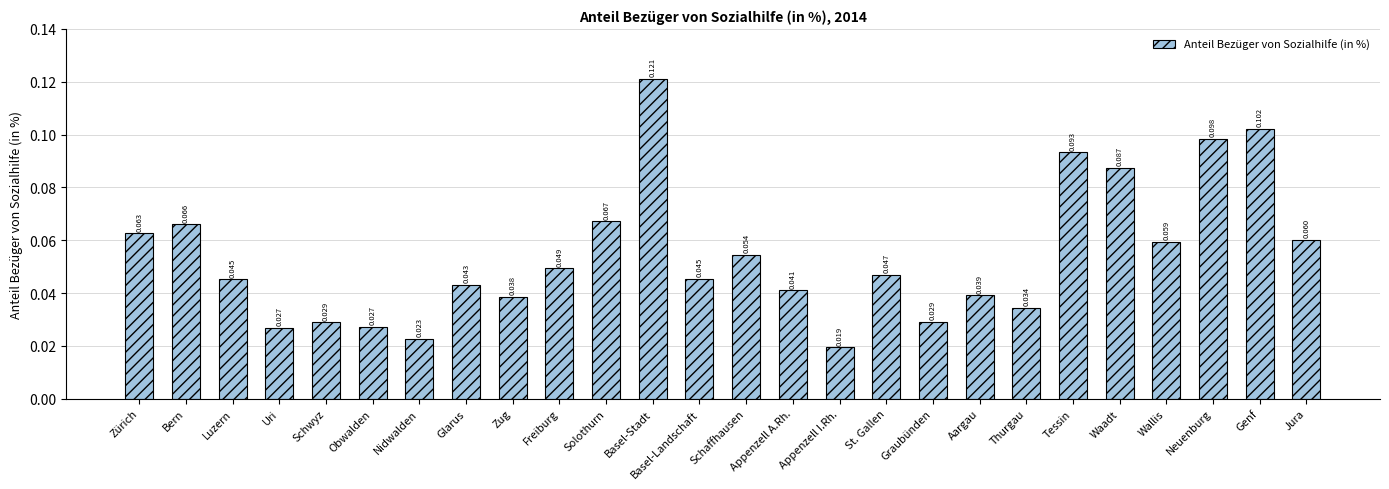

Which category has the lowest value across all series?

Appenzell I.Rh.